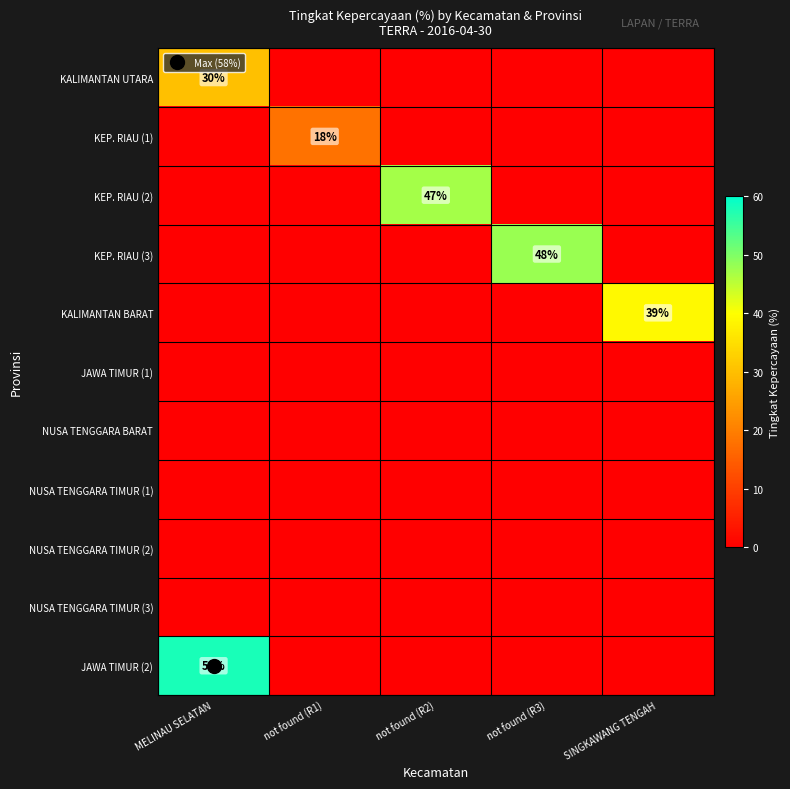

Which series has the largest total across all categories?

JAWA TIMUR (2)